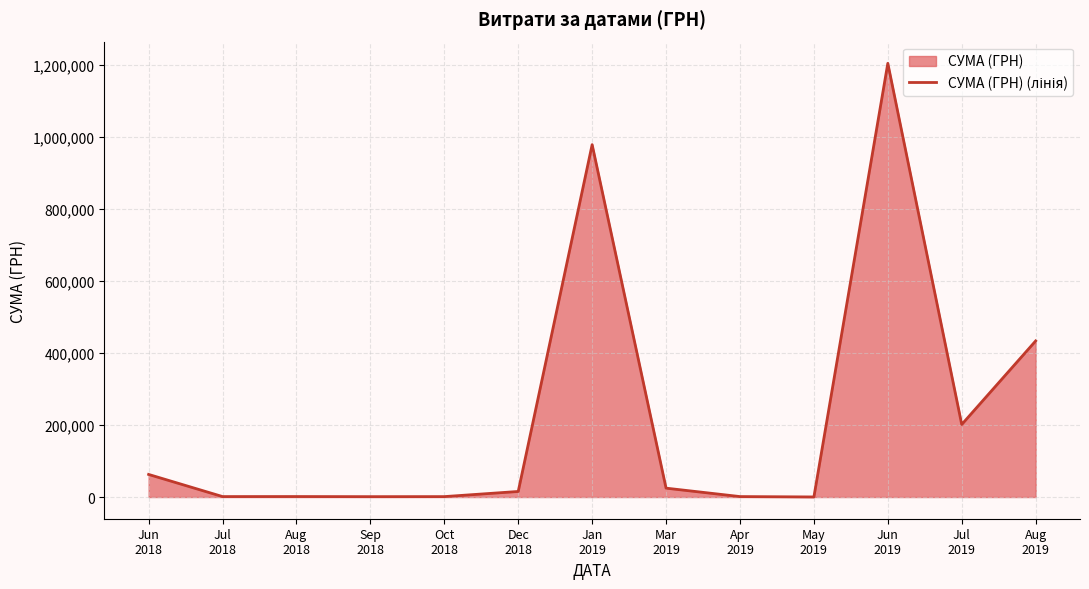

Is it true that the value at Jul
2018 is 1284.0?

True